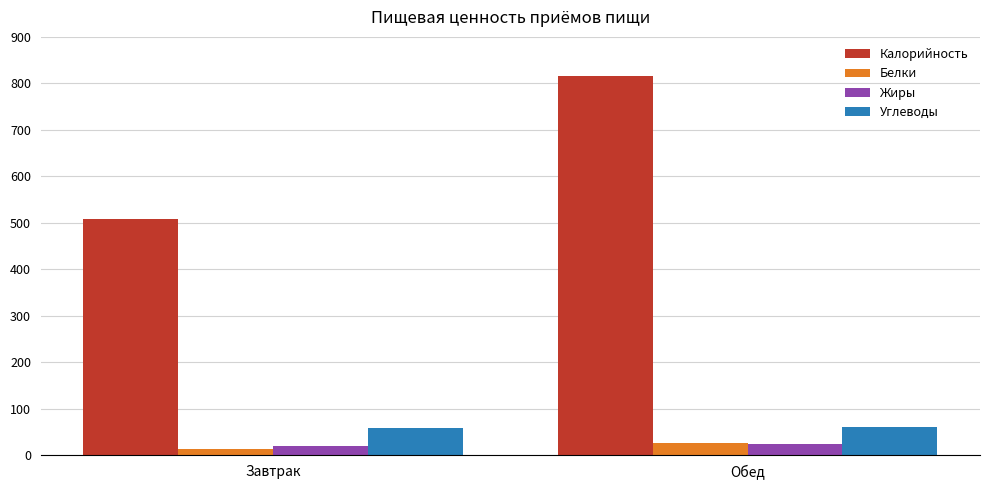

Which series has the largest total across all categories?

Калорийность